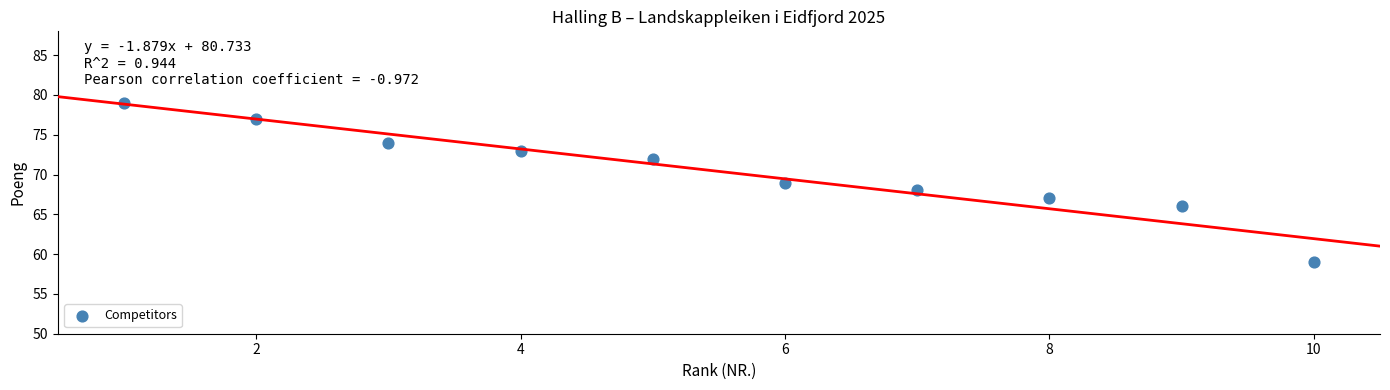

What is the average Y value?

70